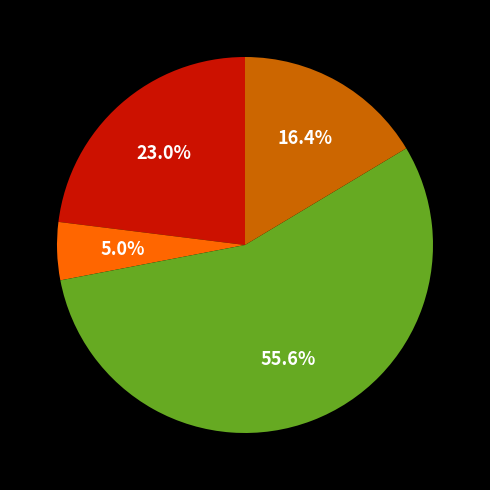

To the nearest percent, what is the difference between the largest and smallest slice percentages?

51%